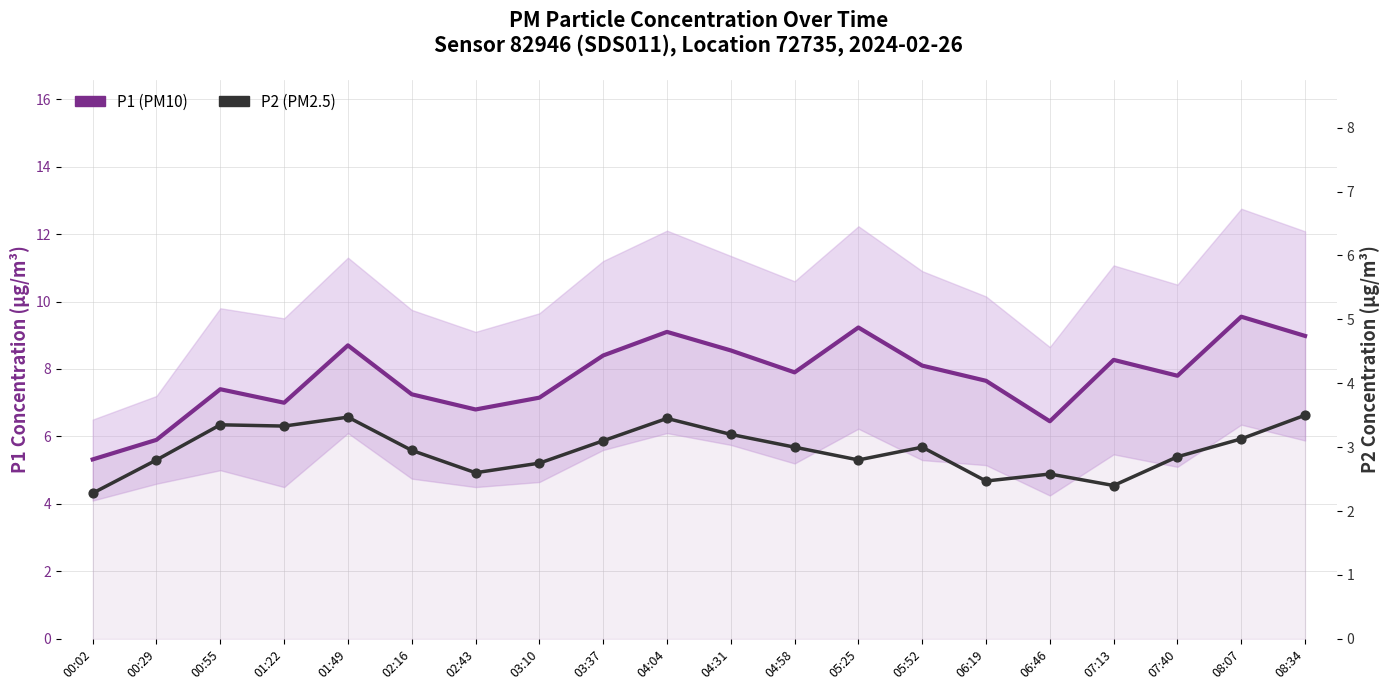

Which series has the widest spread of Y values?

P1 (PM10)